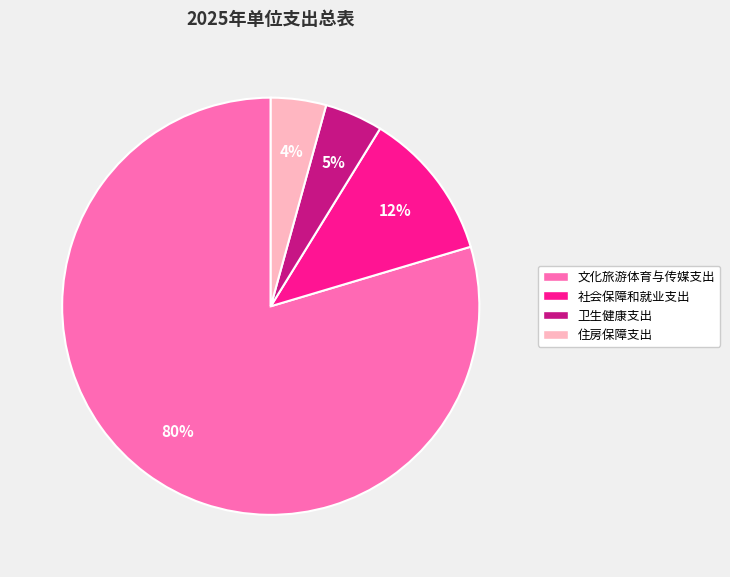

How many slices are in this pie chart?

4